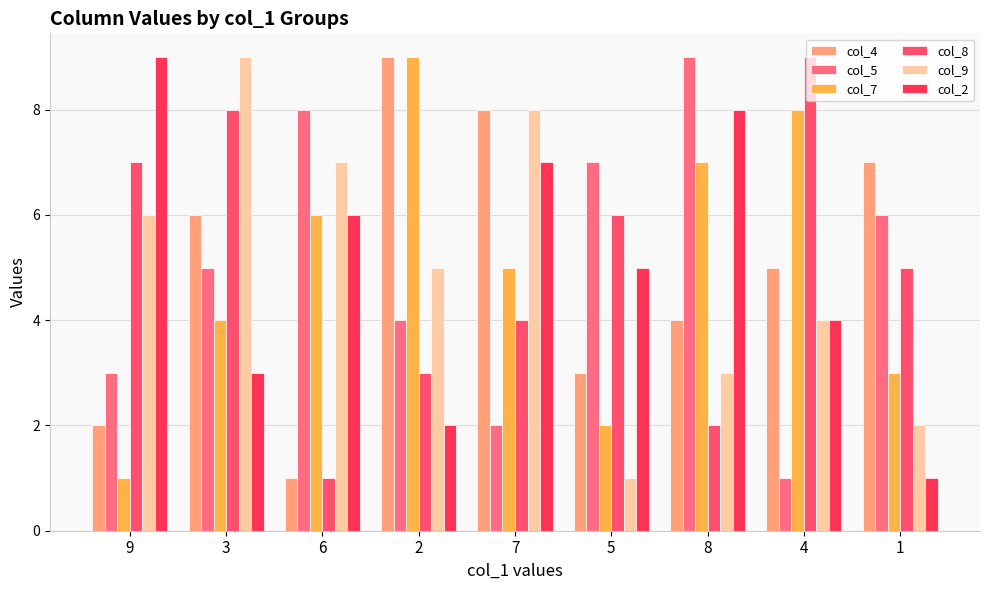

Reading left to right, extract all data points from this chart.

col_4: 9=2	3=6	6=1	2=9	7=8	5=3	8=4	4=5	1=7
col_5: 9=3	3=5	6=8	2=4	7=2	5=7	8=9	4=1	1=6
col_7: 9=1	3=4	6=6	2=9	7=5	5=2	8=7	4=8	1=3
col_8: 9=7	3=8	6=1	2=3	7=4	5=6	8=2	4=9	1=5
col_9: 9=6	3=9	6=7	2=5	7=8	5=1	8=3	4=4	1=2
col_2: 9=9	3=3	6=6	2=2	7=7	5=5	8=8	4=4	1=1